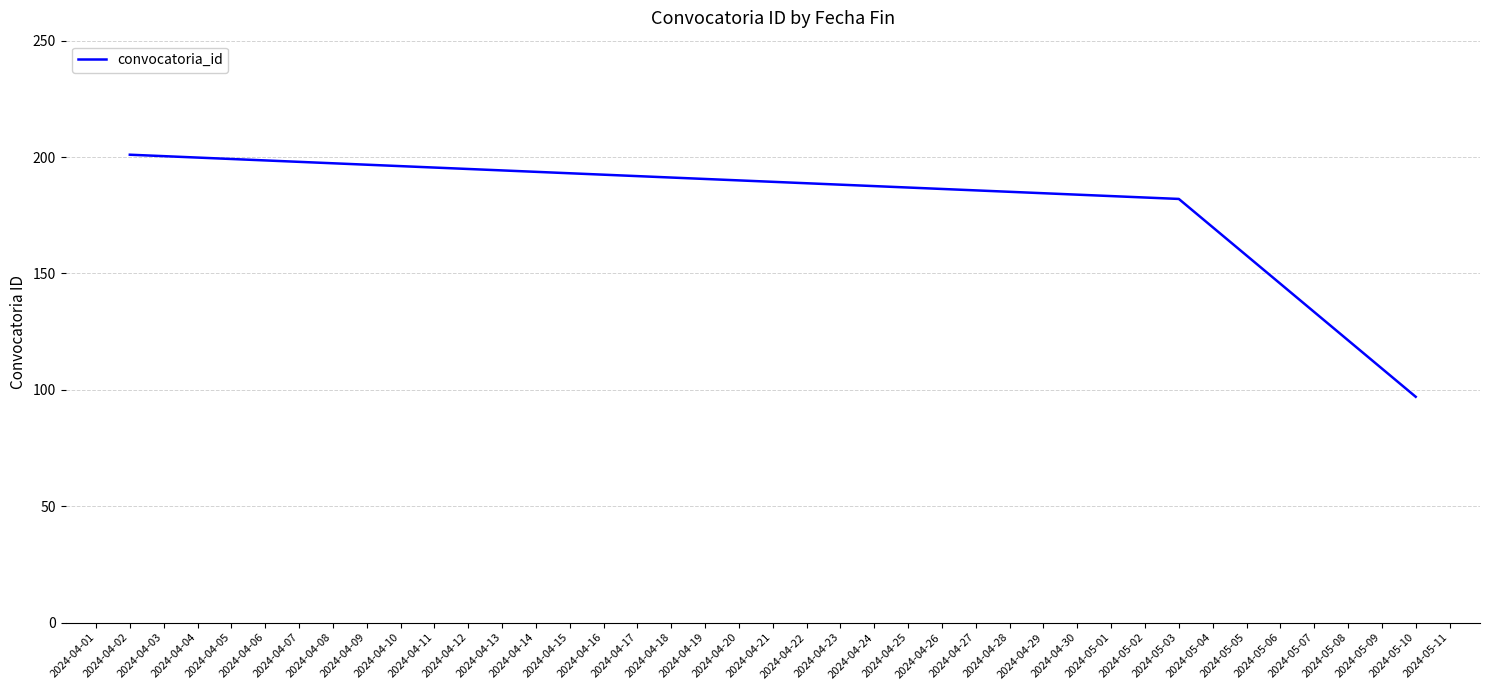

Rank the categories by value from lowest to highest.

2024-05-10, 2024-05-03, 2024-04-02